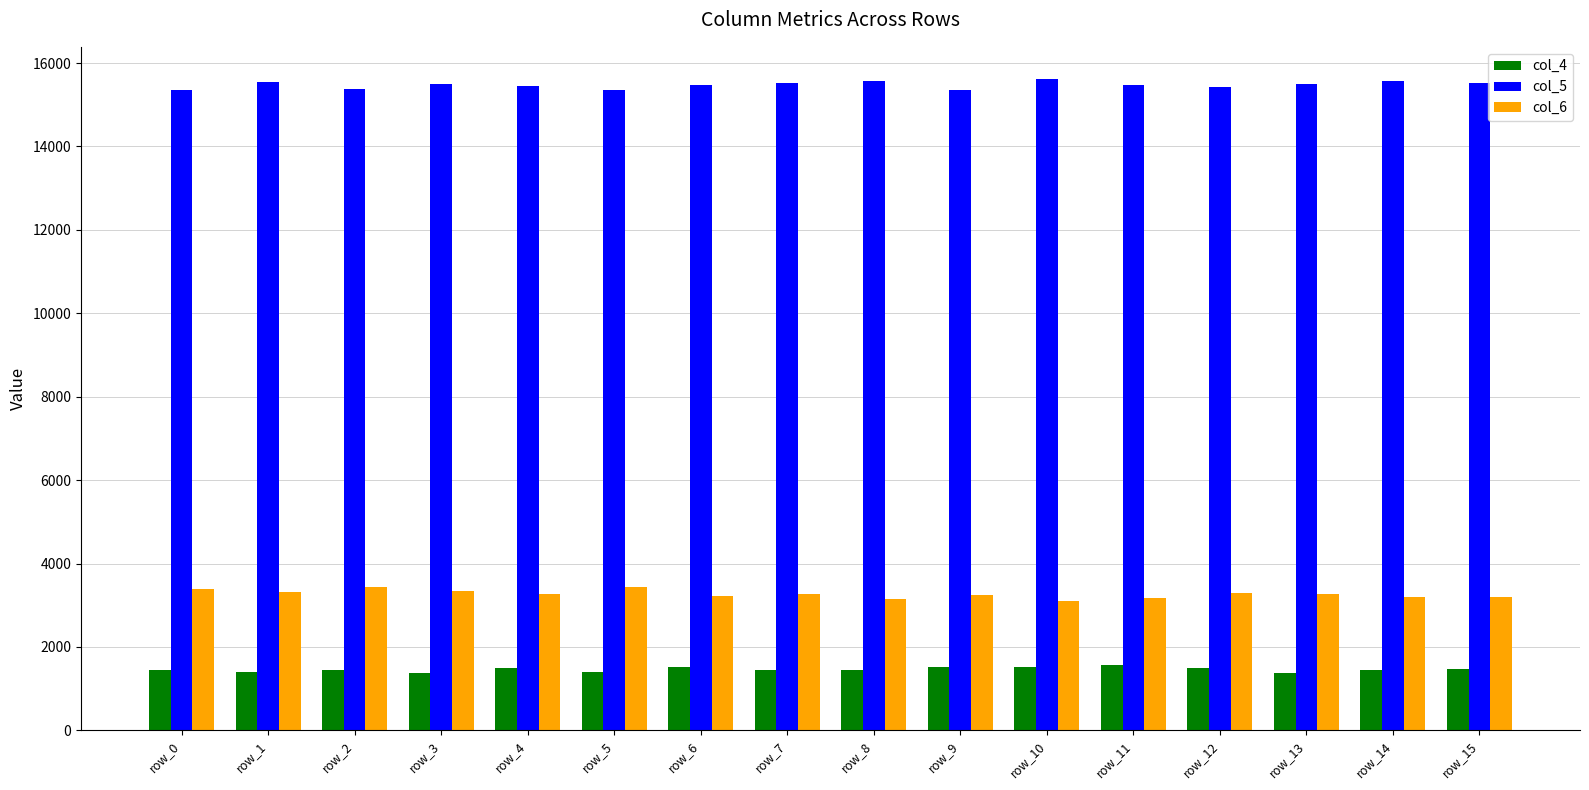

List the series in order of their peak value, lowest first.

col_4, col_6, col_5